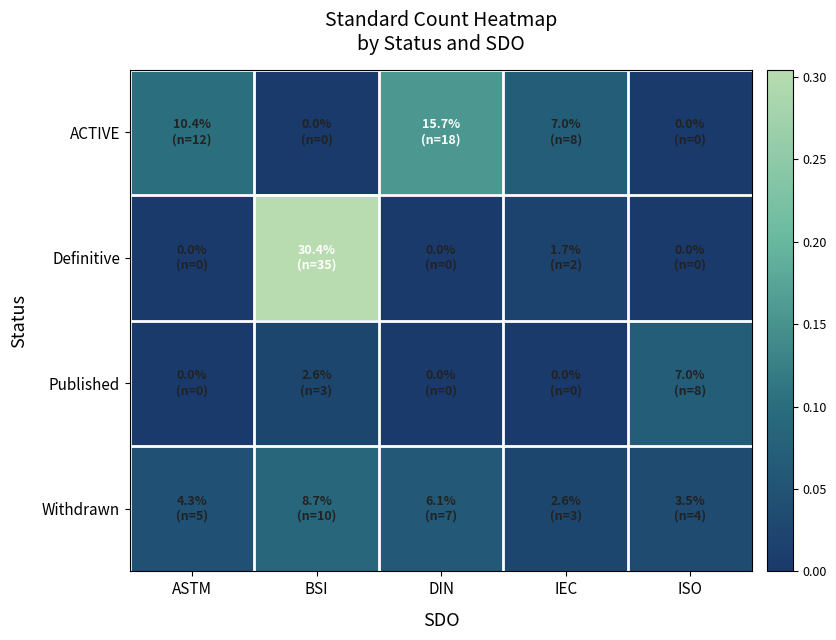

Which category has the highest value across all series?

BSI